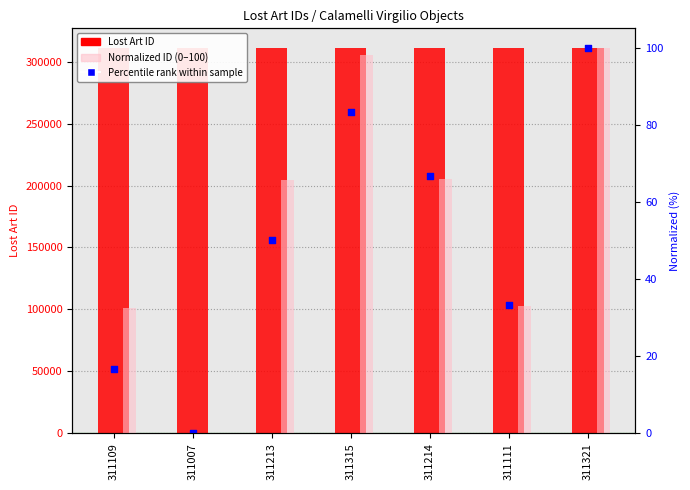

Which series contains the highest Y value?

Lost Art ID